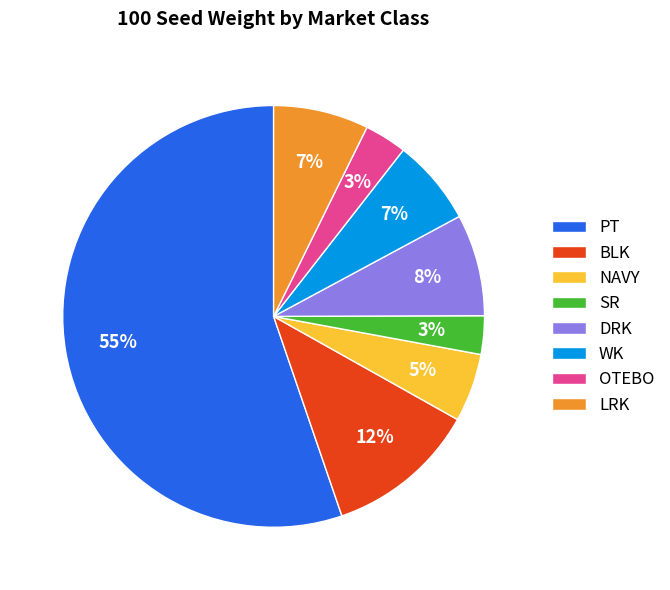

What percentage is the SR slice, to the nearest percent?

3%